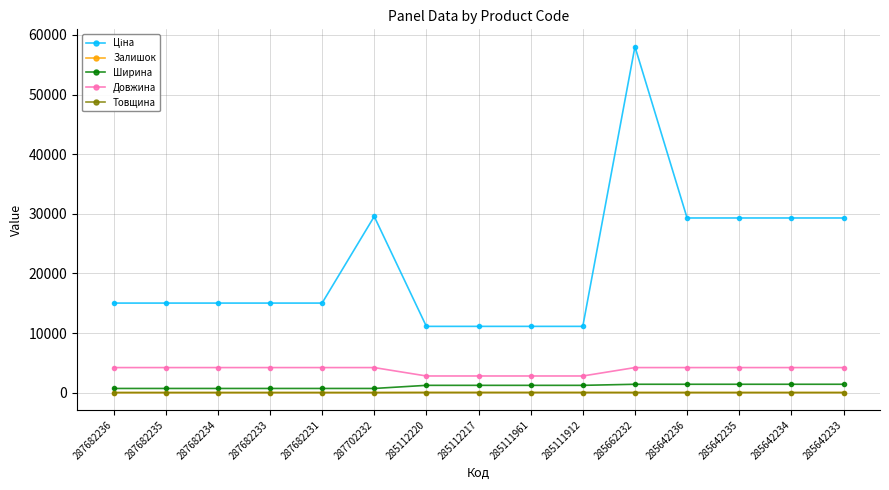

The value of Довжина at 287682236 is 4200.0. True or false?

True